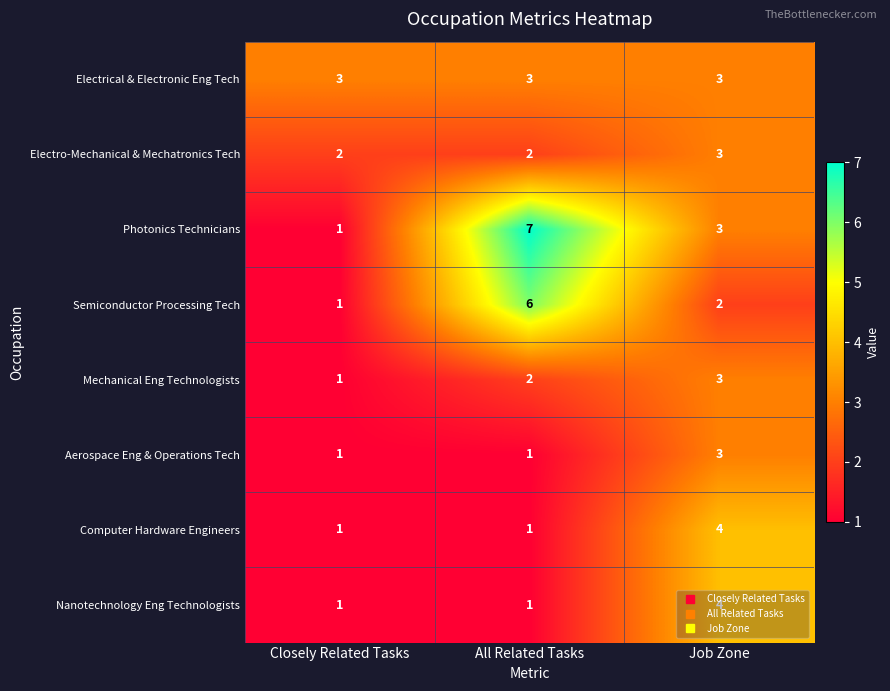

What is the sum of the Semiconductor Processing Tech values at Job Zone and All Related Tasks?

8